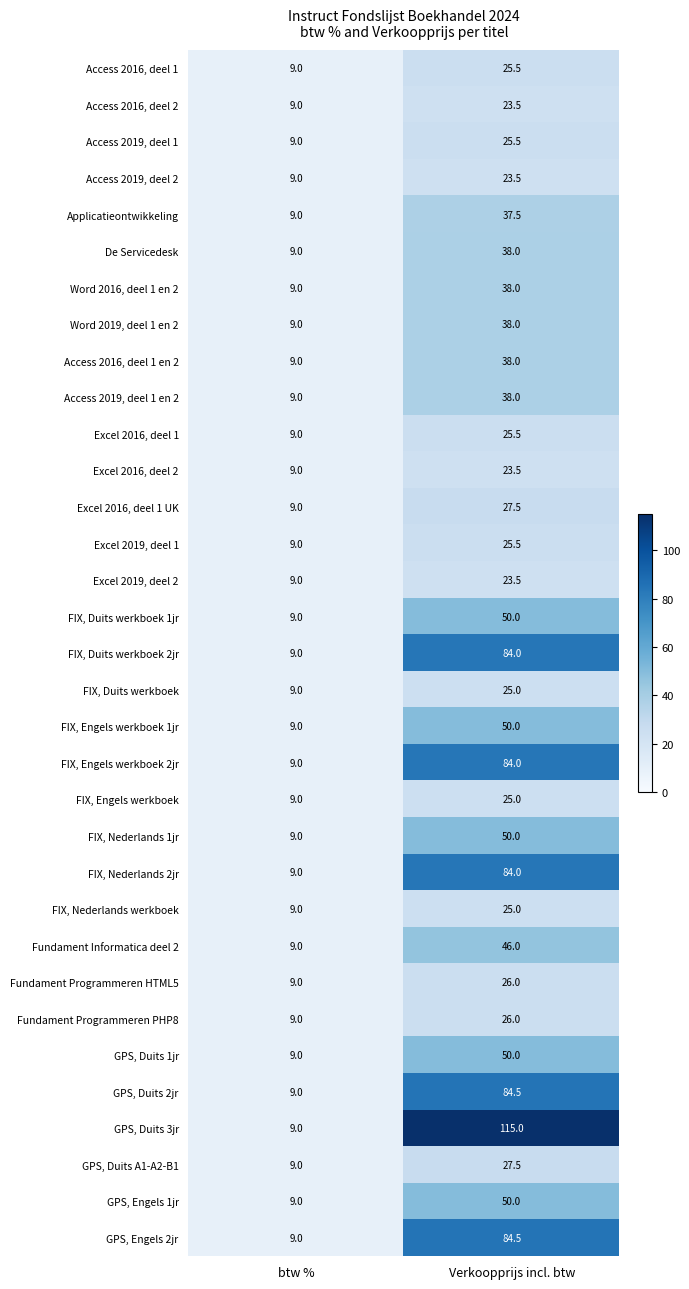

What is the sum of the GPS, Duits 2jr values at btw % and Verkoopprijs incl. btw?

93.5